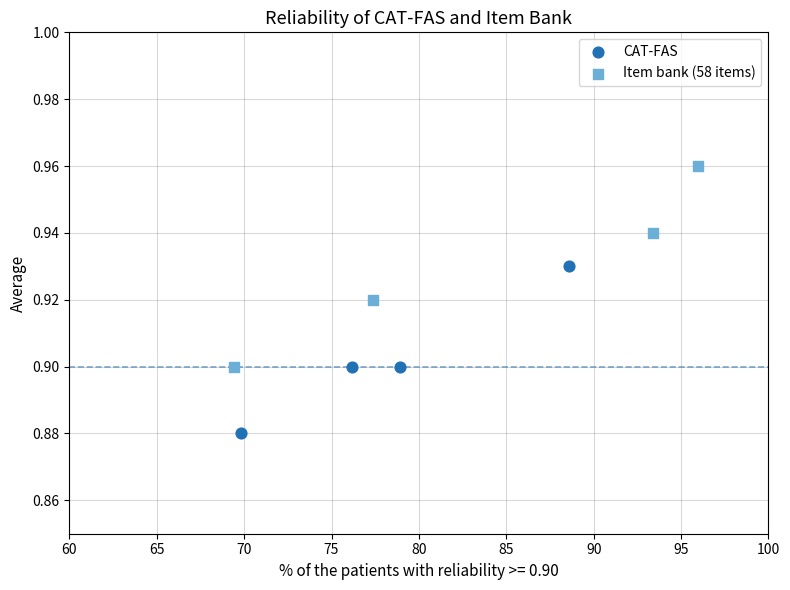

Which series has the widest spread of Y values?

Item bank (58 items)